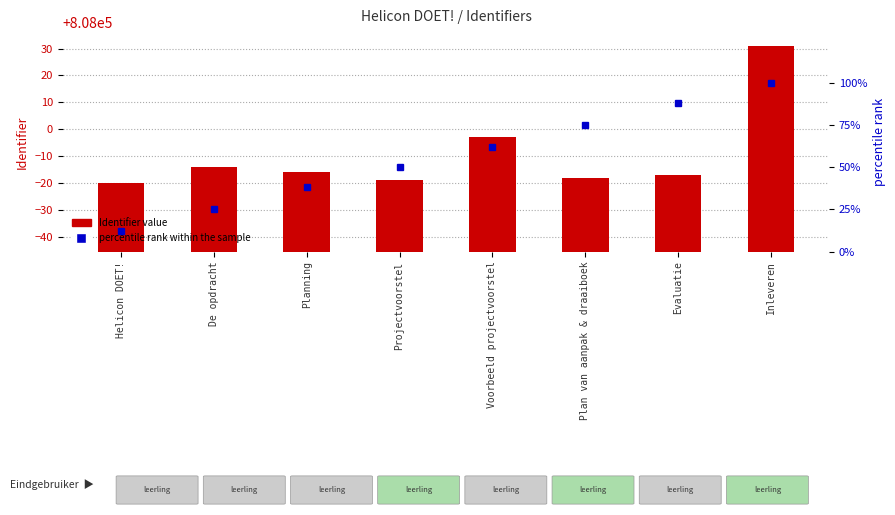

How many data points in Identifier are less than 807984?

4